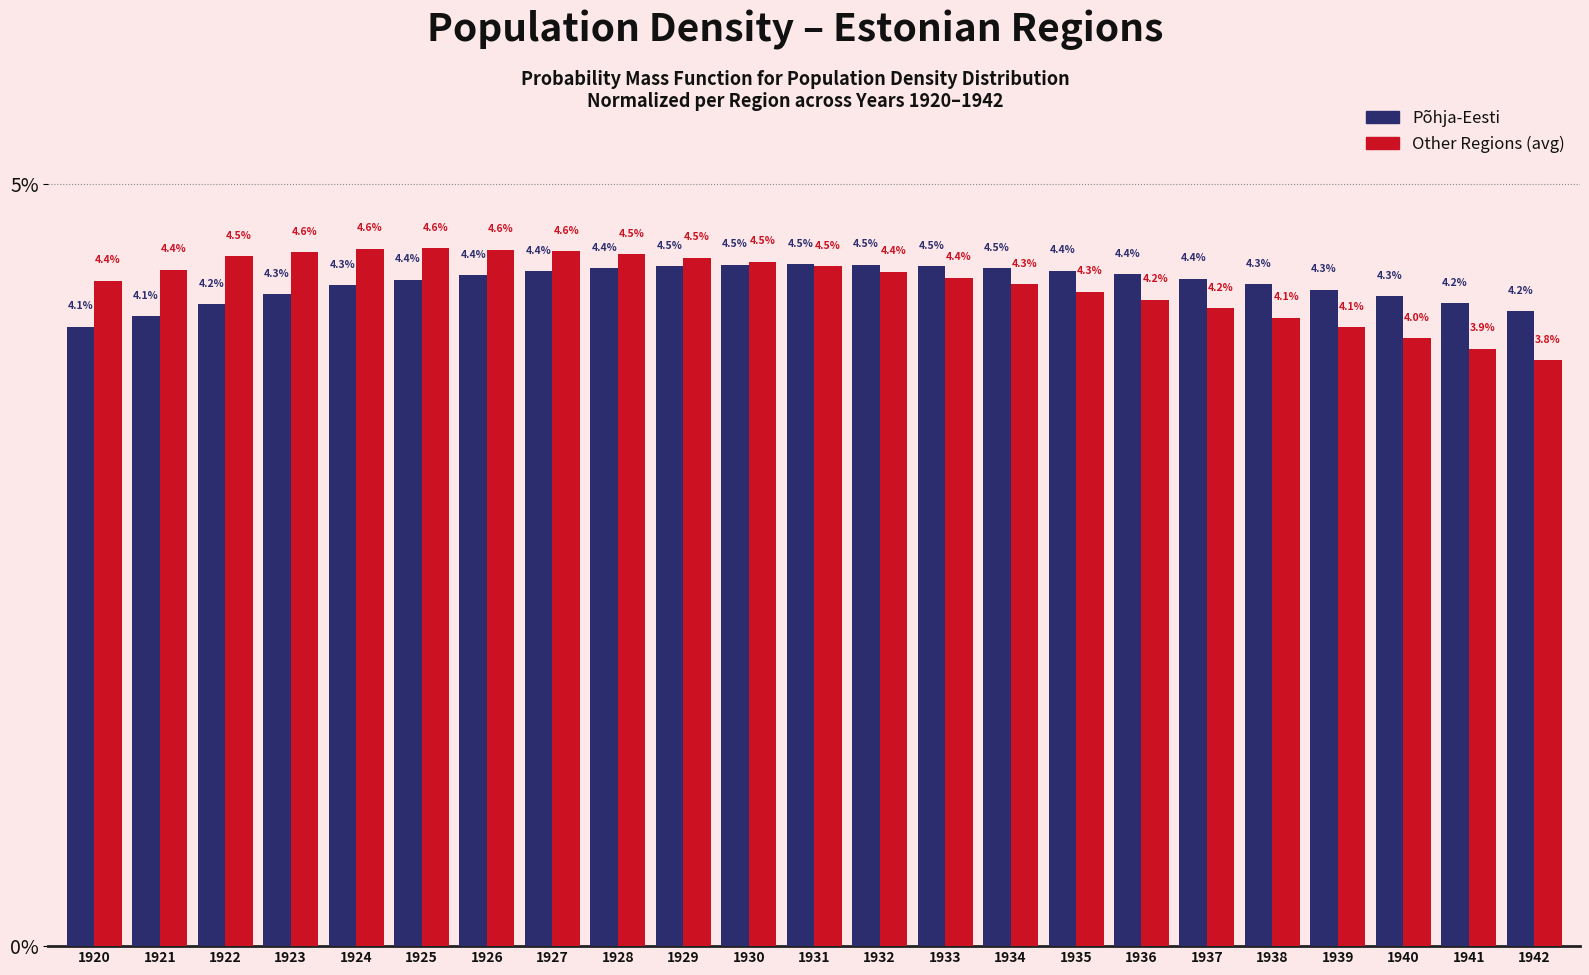

Reading left to right, extract all data points from this chart.

Põhja-Eesti: 4.1	4.1	4.2	4.3	4.3	4.4	4.4	4.4	4.4	4.5	4.5	4.5	4.5	4.5	4.5	4.4	4.4	4.4	4.3	4.3	4.3	4.2	4.2
Other Regions (avg): 4.4	4.4	4.5	4.6	4.6	4.6	4.6	4.6	4.5	4.5	4.5	4.5	4.4	4.4	4.3	4.3	4.2	4.2	4.1	4.1	4.0	3.9	3.8